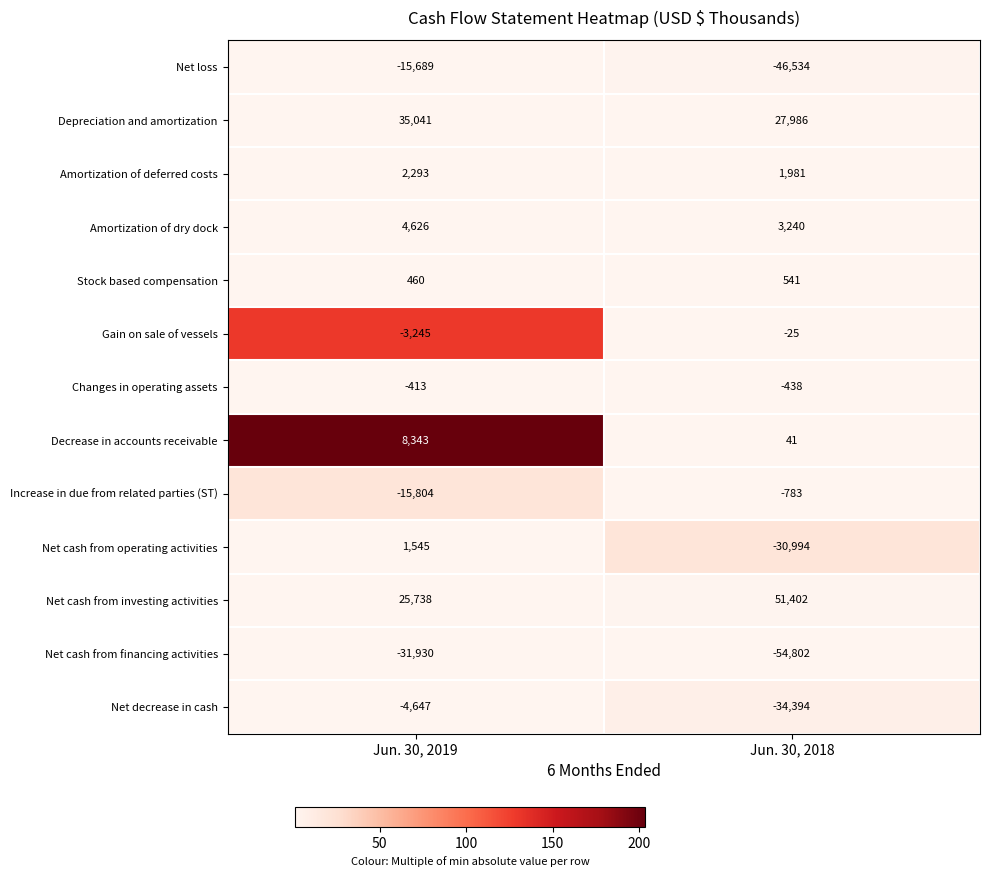

Reading right to left, list all the values displayed in this chart.

Net loss: Jun. 30, 2018=-46534	Jun. 30, 2019=-15689
Depreciation and amortization: Jun. 30, 2018=27986	Jun. 30, 2019=35041
Amortization of deferred costs: Jun. 30, 2018=1981	Jun. 30, 2019=2293
Amortization of dry dock: Jun. 30, 2018=3240	Jun. 30, 2019=4626
Stock based compensation: Jun. 30, 2018=541	Jun. 30, 2019=460
Gain on sale of vessels: Jun. 30, 2018=-25	Jun. 30, 2019=-3245
Changes in operating assets: Jun. 30, 2018=-438	Jun. 30, 2019=-413
Decrease in accounts receivable: Jun. 30, 2018=41	Jun. 30, 2019=8343
Increase in due from related parties (ST): Jun. 30, 2018=-783	Jun. 30, 2019=-15804
Net cash from operating activities: Jun. 30, 2018=-30994	Jun. 30, 2019=1545
Net cash from investing activities: Jun. 30, 2018=51402	Jun. 30, 2019=25738
Net cash from financing activities: Jun. 30, 2018=-54802	Jun. 30, 2019=-31930
Net decrease in cash: Jun. 30, 2018=-34394	Jun. 30, 2019=-4647